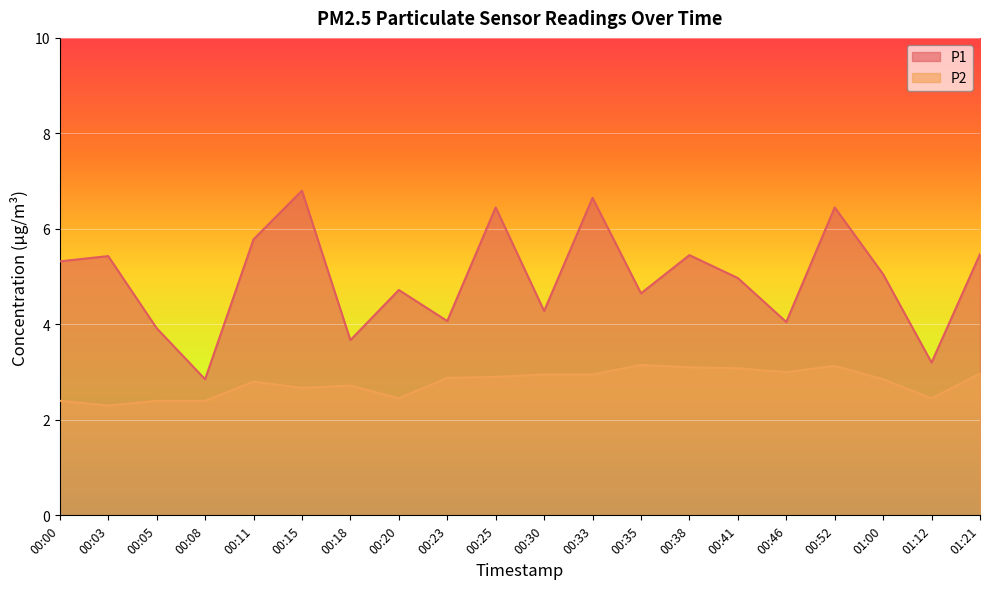

What is the difference between the P2 values at 00:15 and 00:23?

0.2